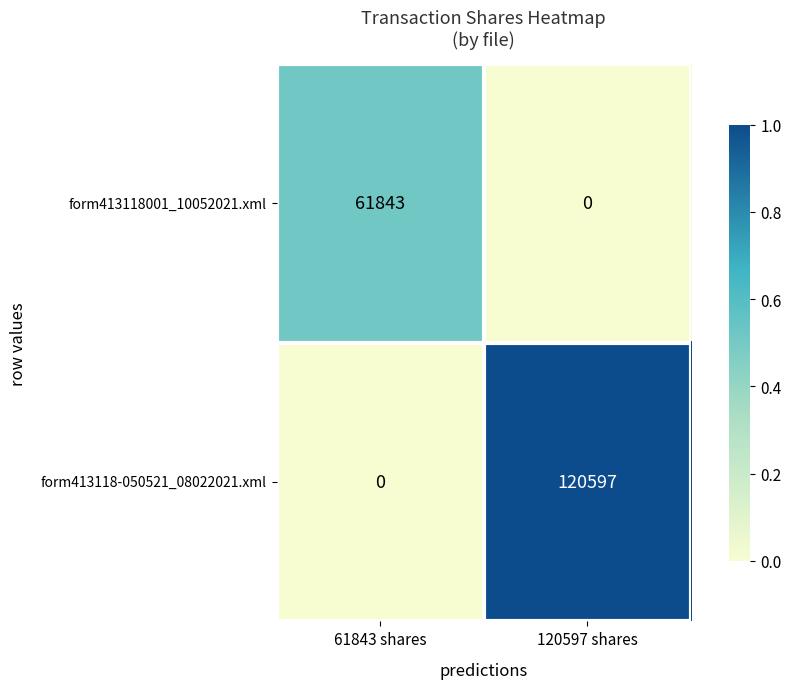

Reading right to left, list all the values displayed in this chart.

form413118001_10052021.xml: 120597 shares=0	61843 shares=61843
form413118-050521_08022021.xml: 120597 shares=120597	61843 shares=0